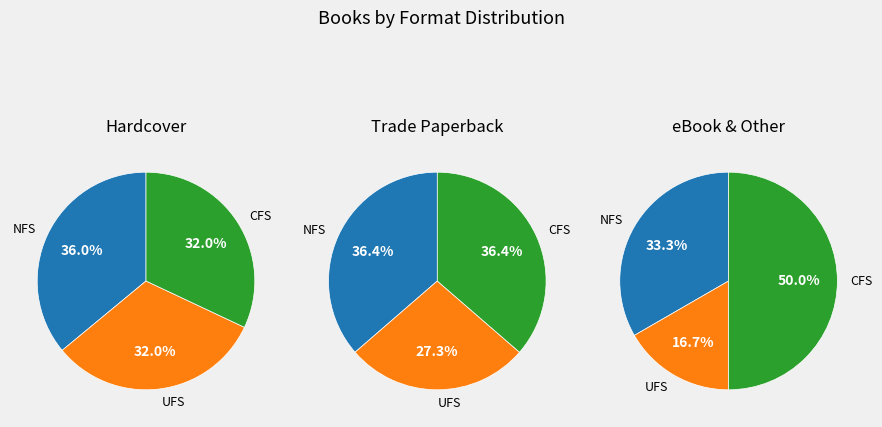

Is there a majority slice in this chart?

No